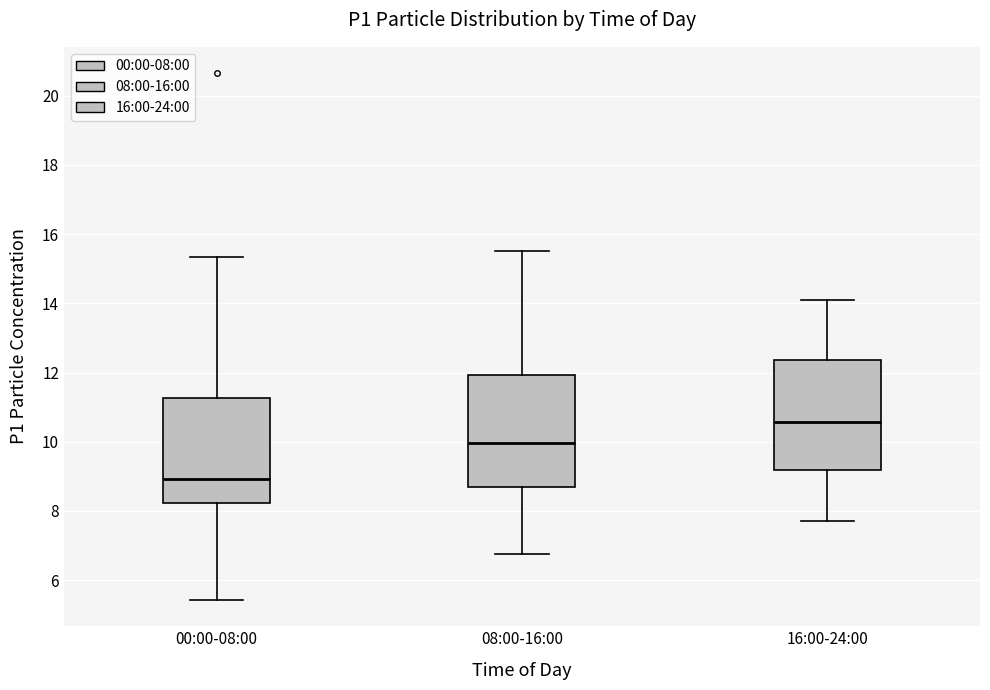

Where is the lower edge of the box for 08:00-16:00 on the y-axis? The values are not printed on the chart, so give them approximately, as read against the axis.

8.8